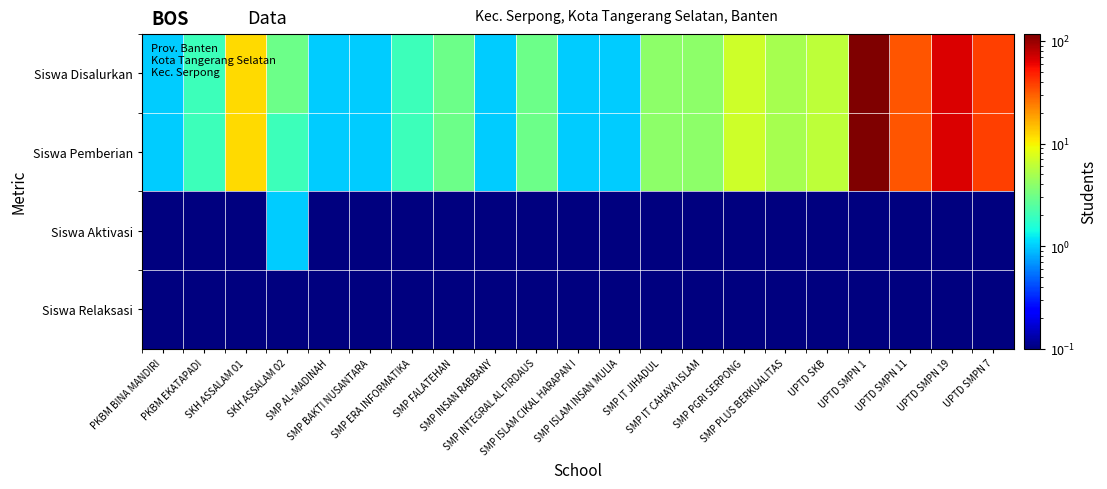

Which has a higher value, SMP ISLAM INSAN MULIA or UPTD SMPN 1?

UPTD SMPN 1